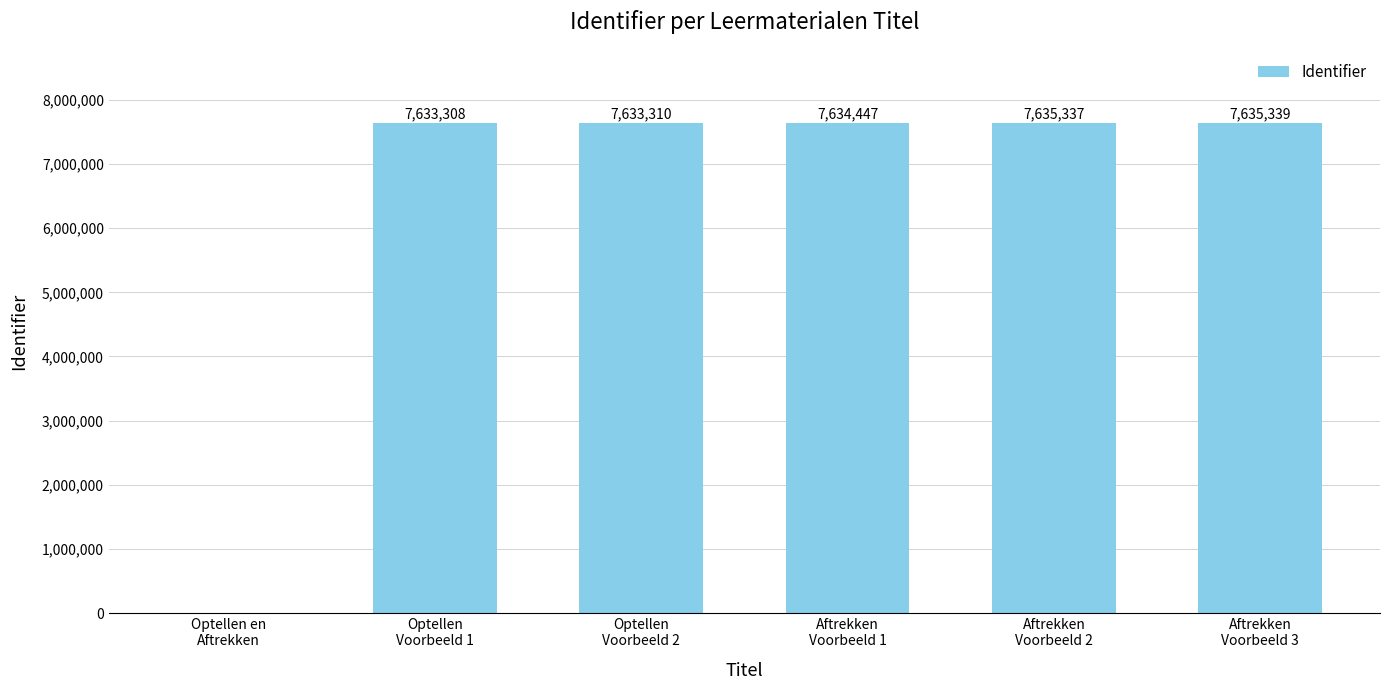

What is the change in value from Optellen en
Aftrekken to Aftrekken
Voorbeeld 1?

+7634447